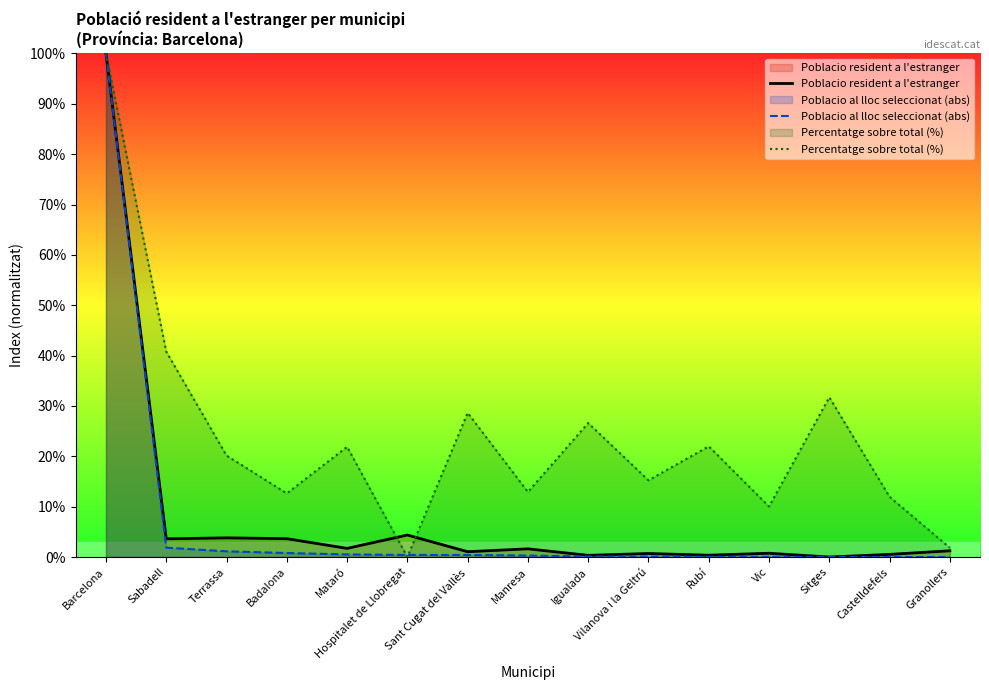

Does the chart display data point markers on the line(s)?

No